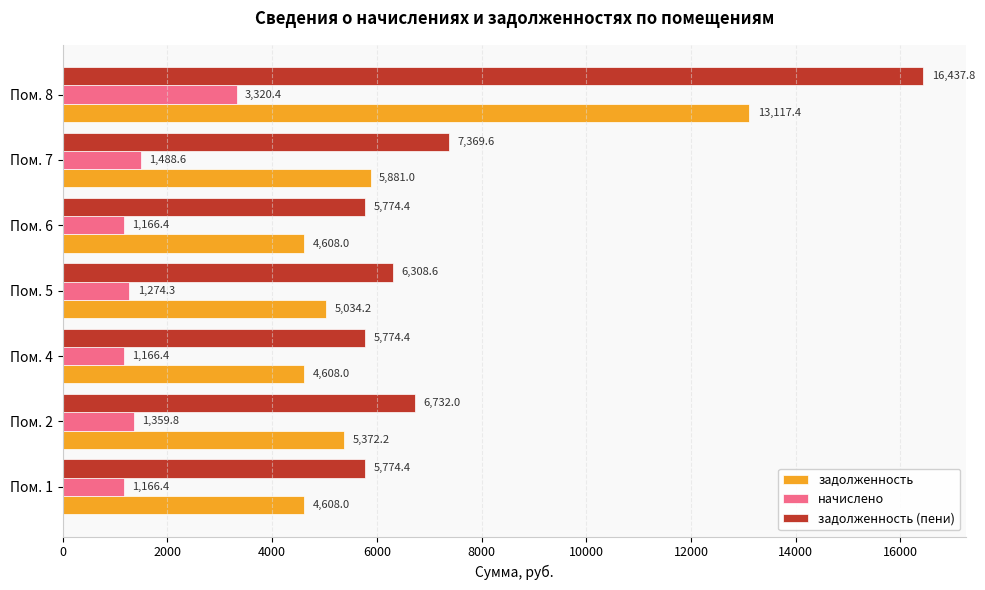

What is the average value of the задолженность (пени) series?

7738.7